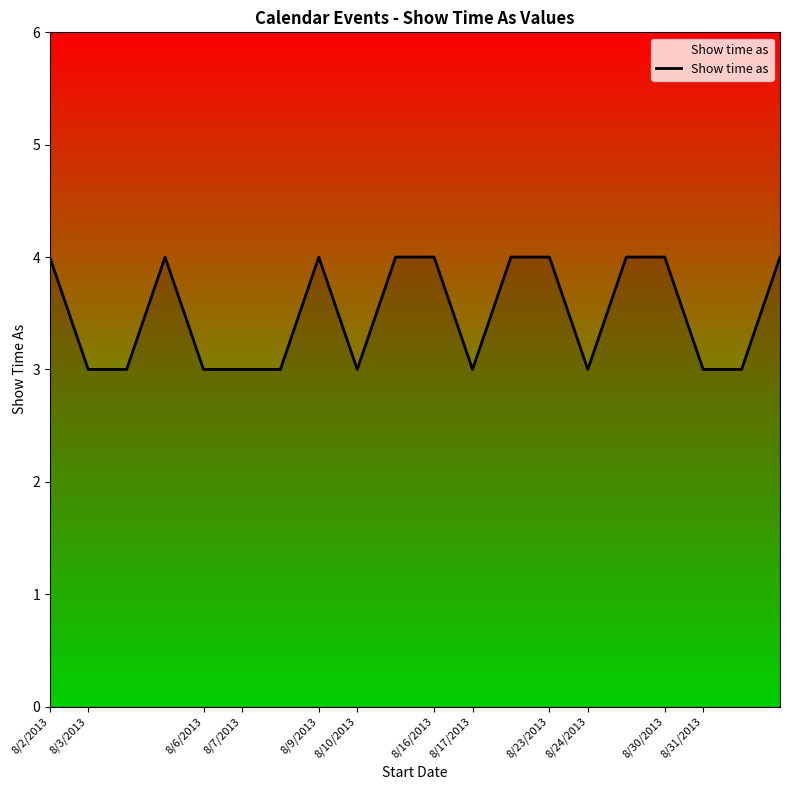

What is the greatest value displayed?

4